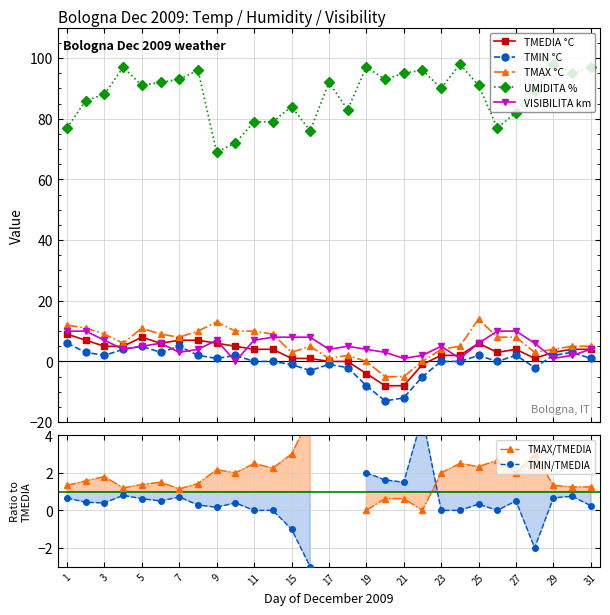

How many lines are shown in the chart?

5